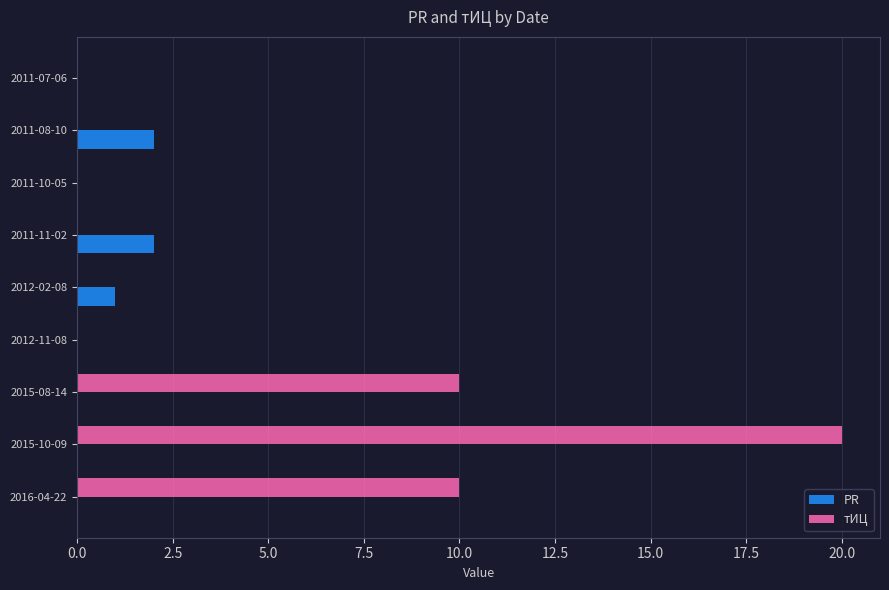

What is the sum of all PR values?

5